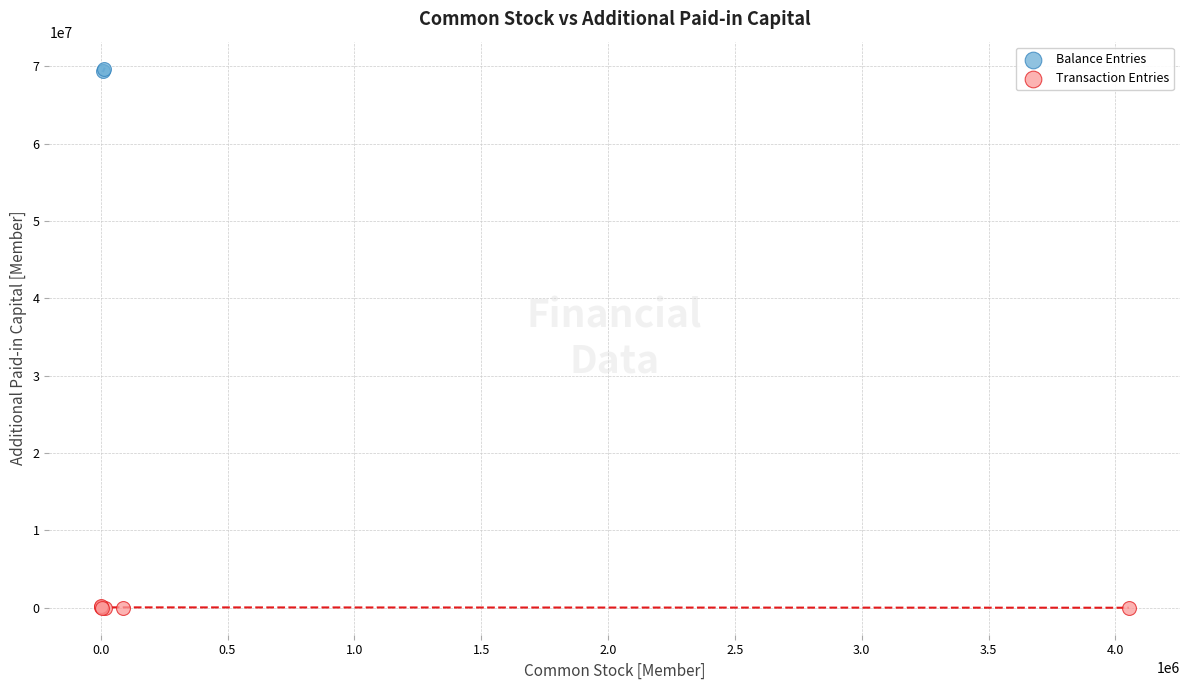

Which series reaches the maximum Y coordinate?

Balance Entries